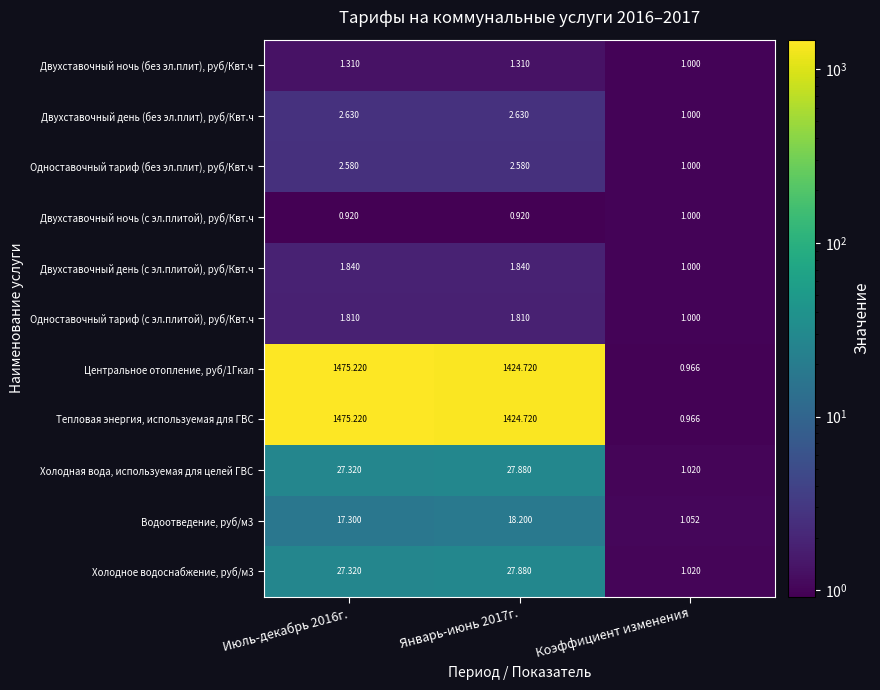

At which label is Холодная вода, используемая для целей ГВС closest to 14?

Коэффициент изменения